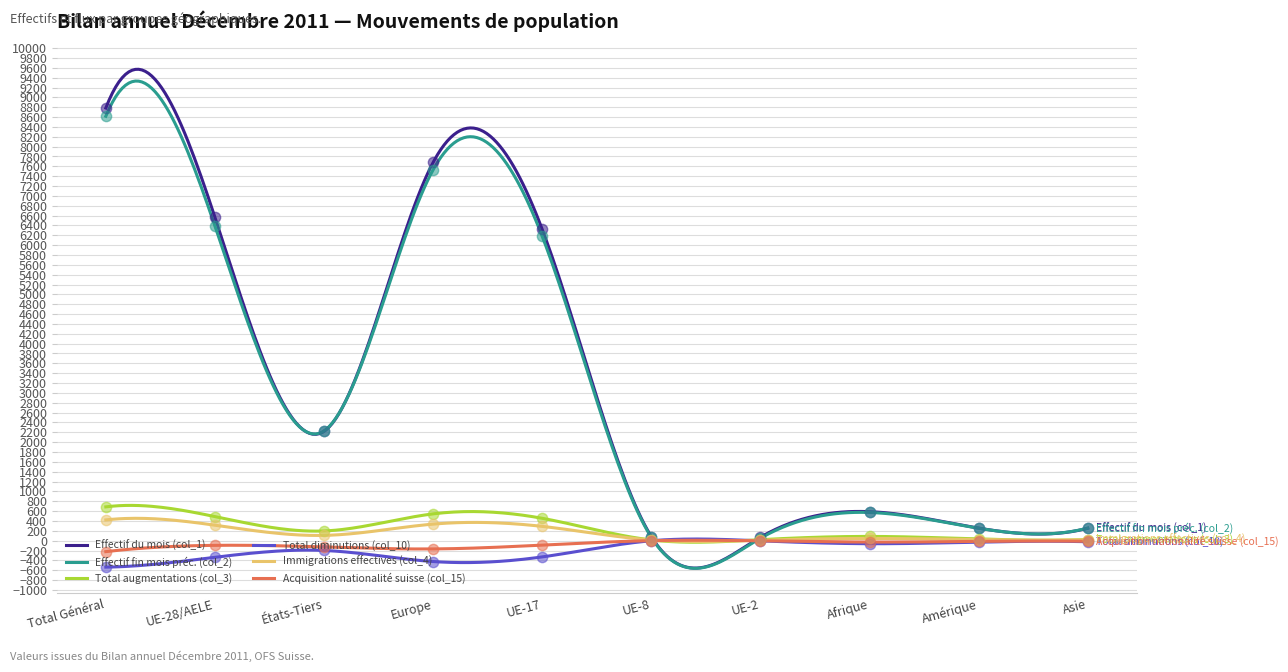

Which series contains the lowest Y value?

Total diminutions (col_10)